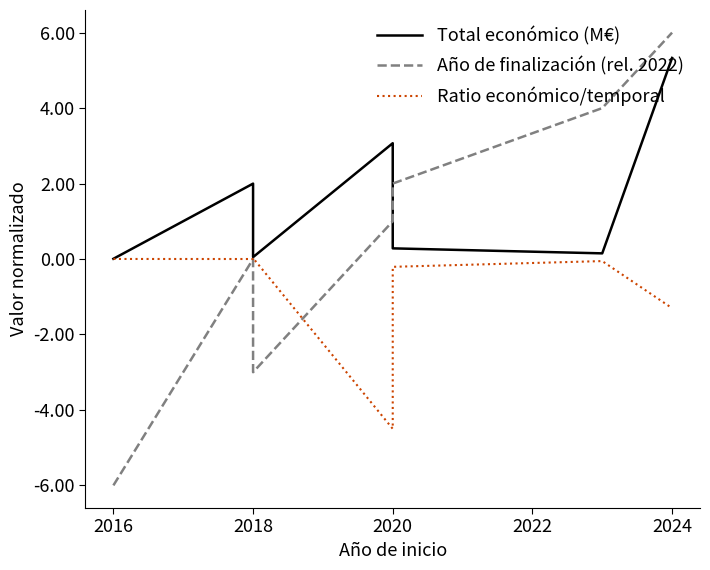

True or false: Ratio económico/temporal and Total económico (M€) cross at least once.

False